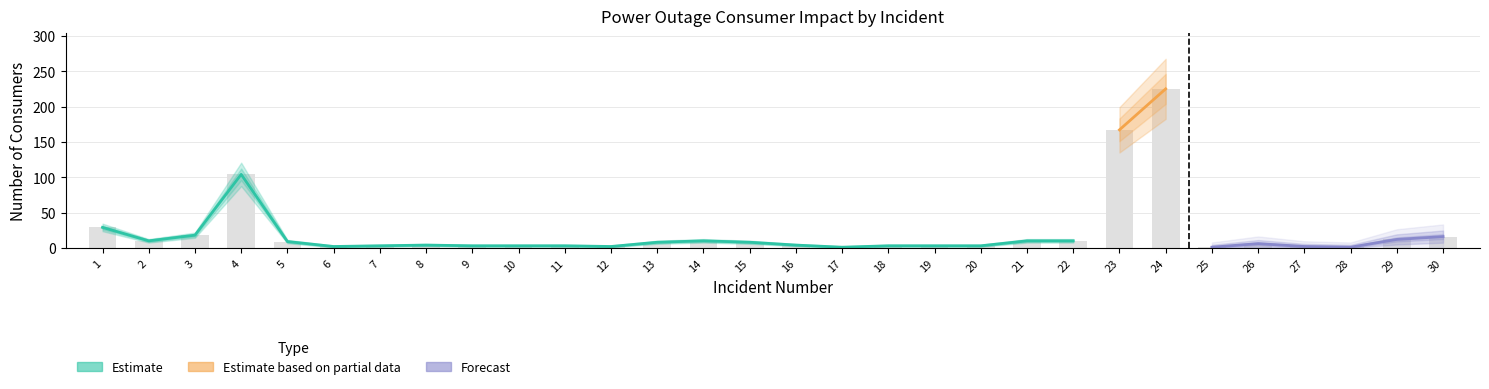

What is the difference between the 3rd category values at 28 and 24?

220